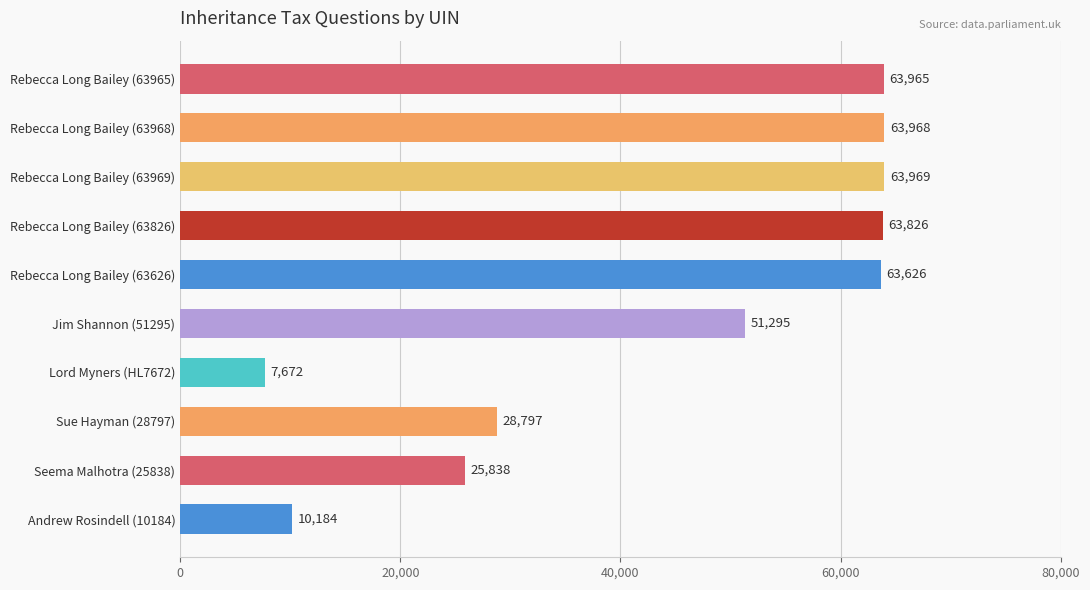

What is the label of the 5th bar from the bottom?

Jim Shannon (51295)